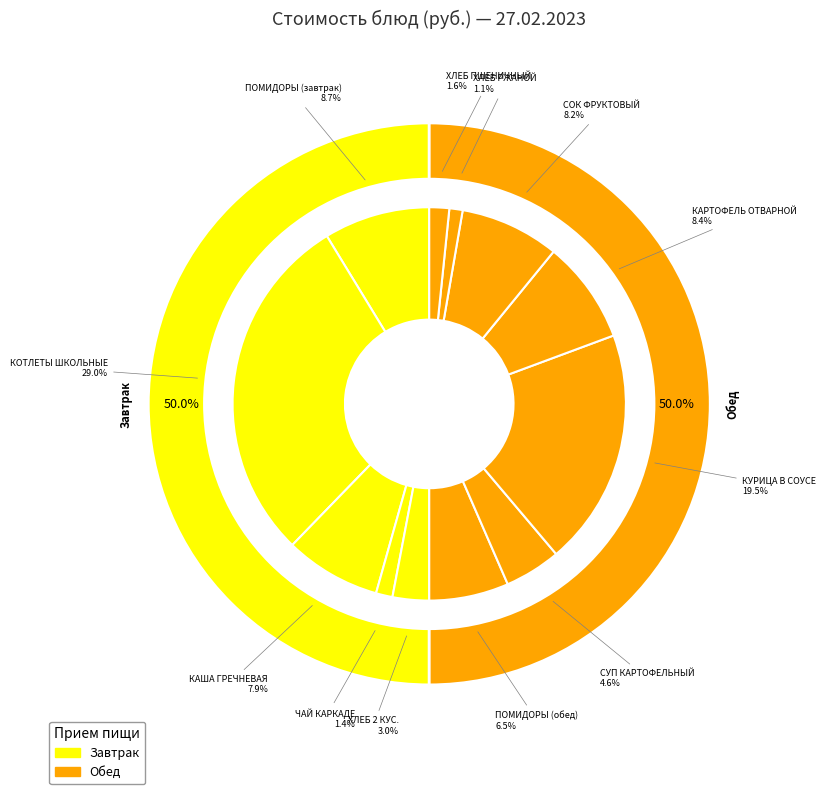

To the nearest percent, what is the difference between the ЧАЙ КАРКАДЕ and КУРИЦА В СОУСЕ slice percentages?

18%